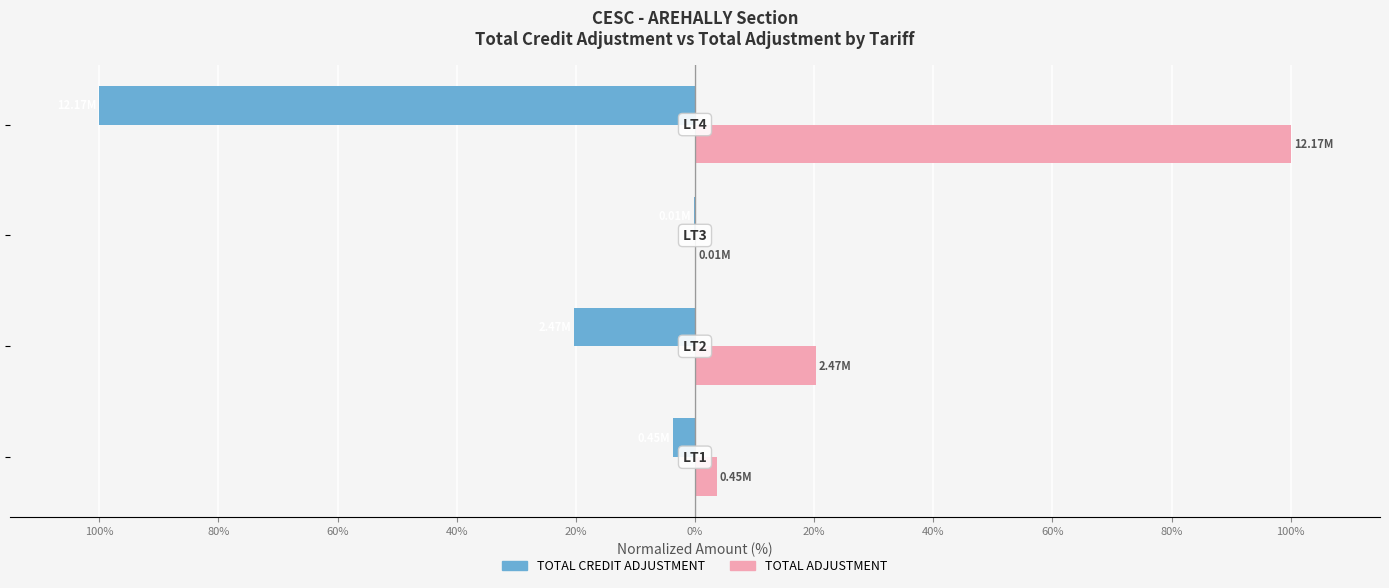

What are all the series names shown in the legend?

TOTAL CREDIT ADJUSTMENT, TOTAL ADJUSTMENT